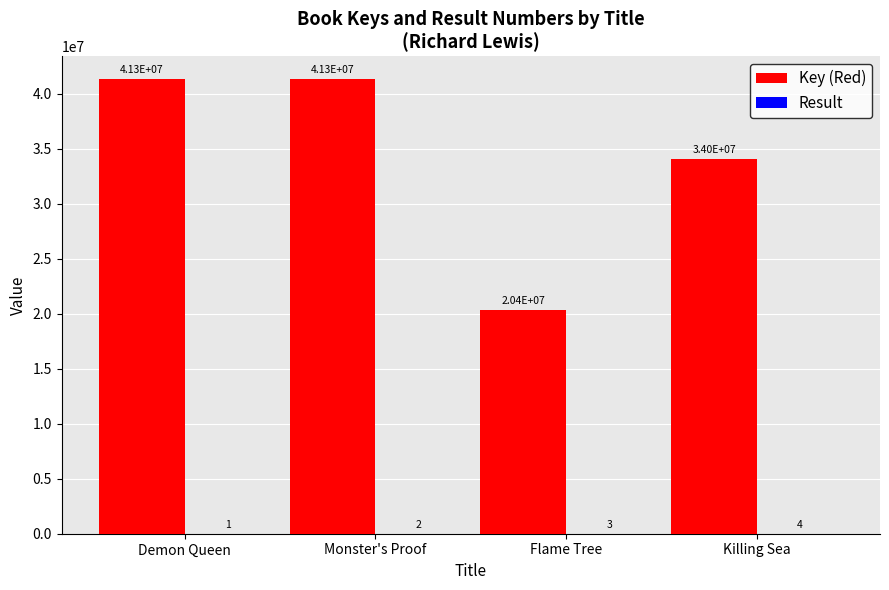

What is the maximum value for Key (Red)?

41314087